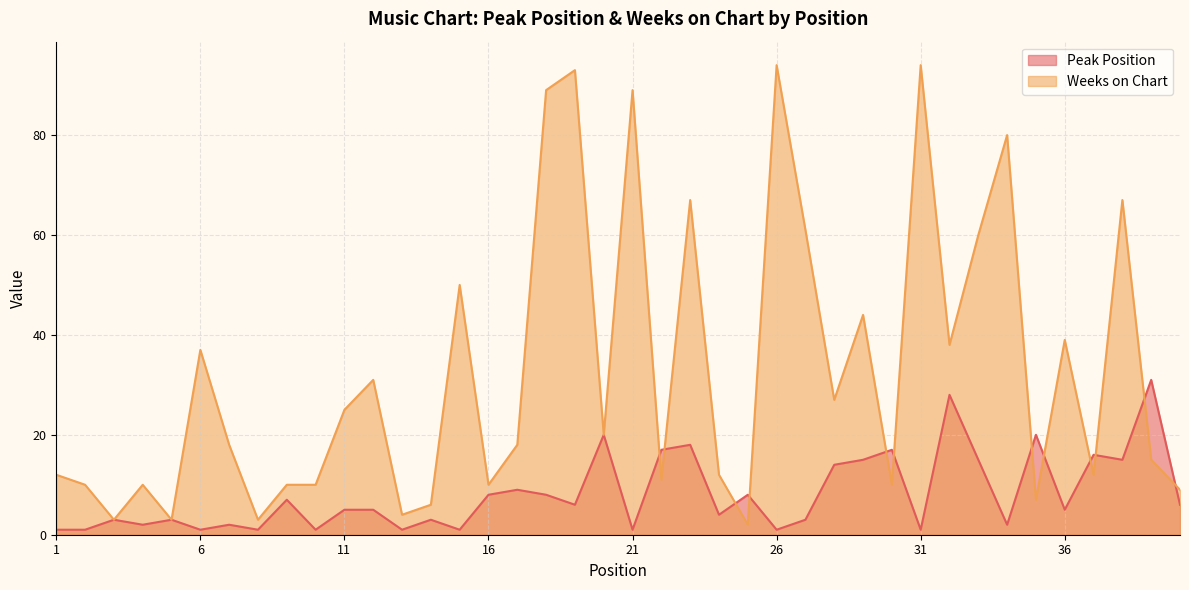

What is the sum of the Weeks on Chart values at 11 and 31?

119